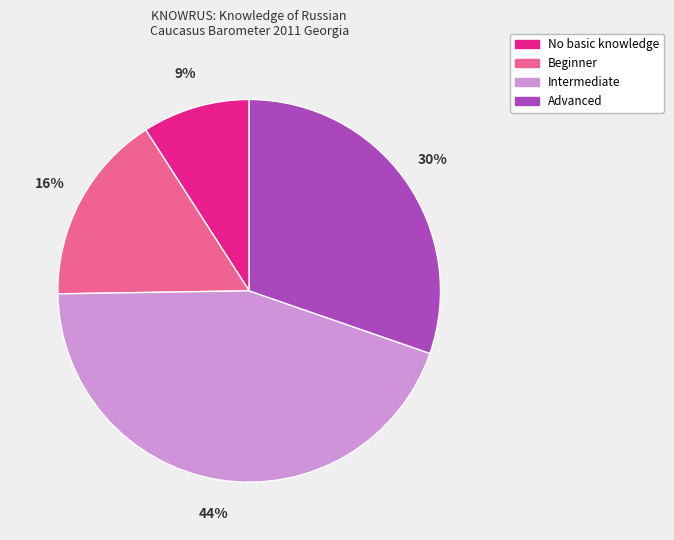

Rank the categories by value from highest to lowest.

Intermediate, Advanced, Beginner, No basic knowledge